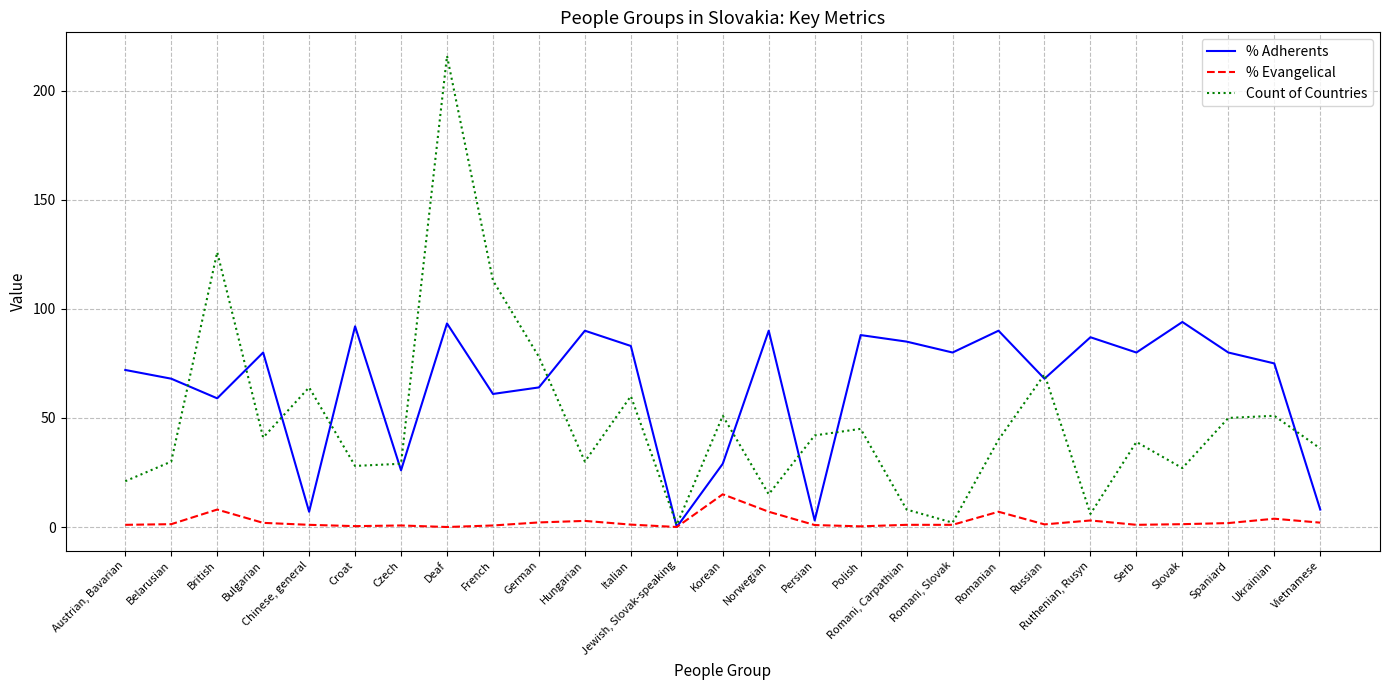

What is the approximate value of % Adherents at Persian?

3.0